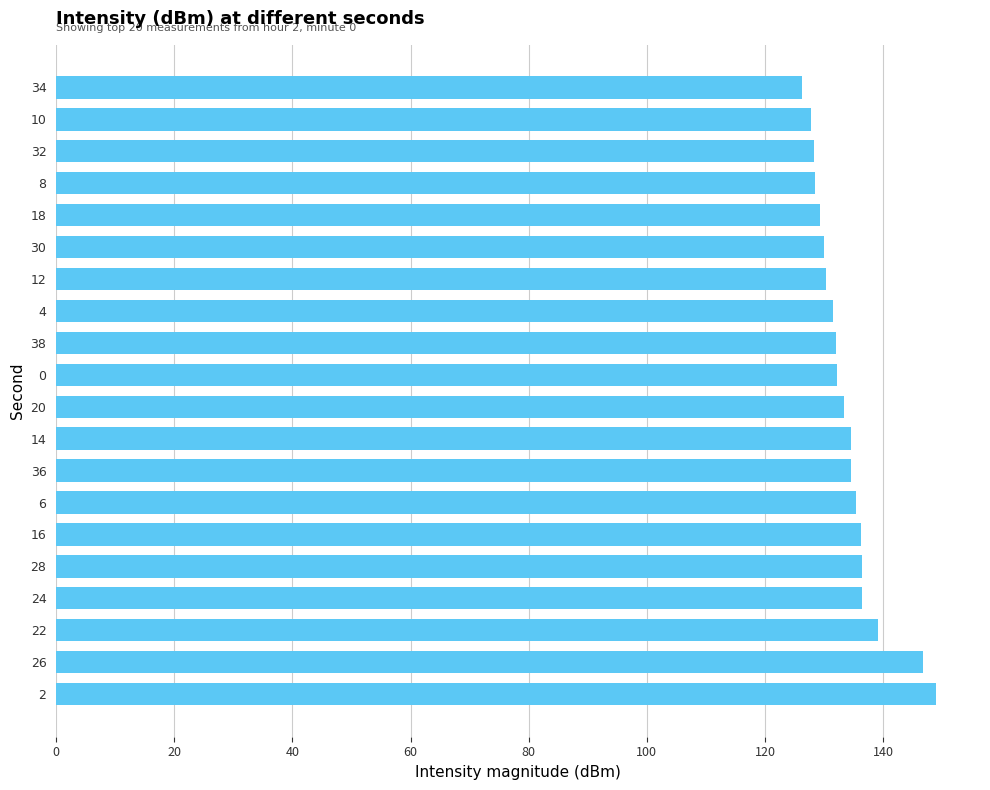

How many bars are there in total?

20